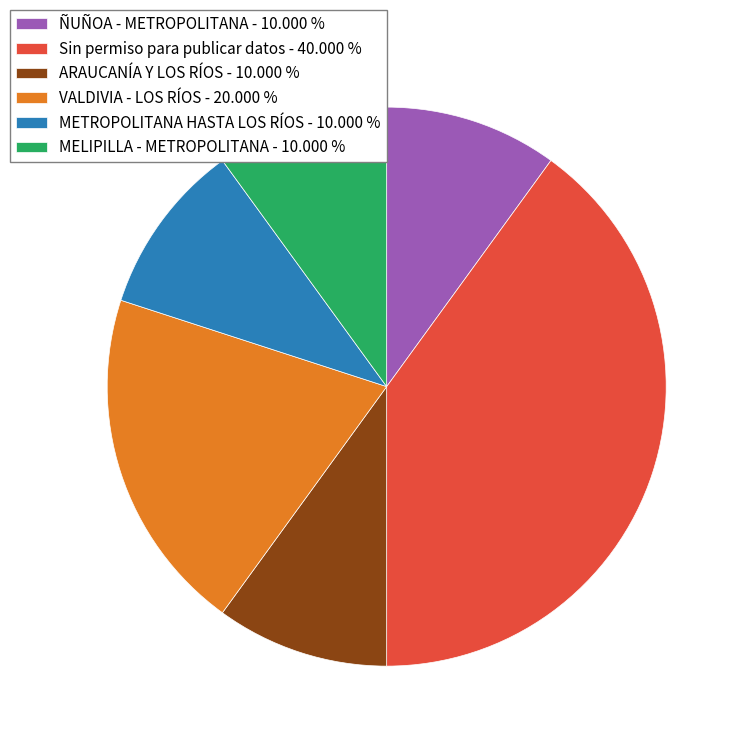

Do Sin permiso para publicar datos - 40.000 % and VALDIVIA - LOS RÍOS - 20.000 % together represent more than half of the pie?

Yes